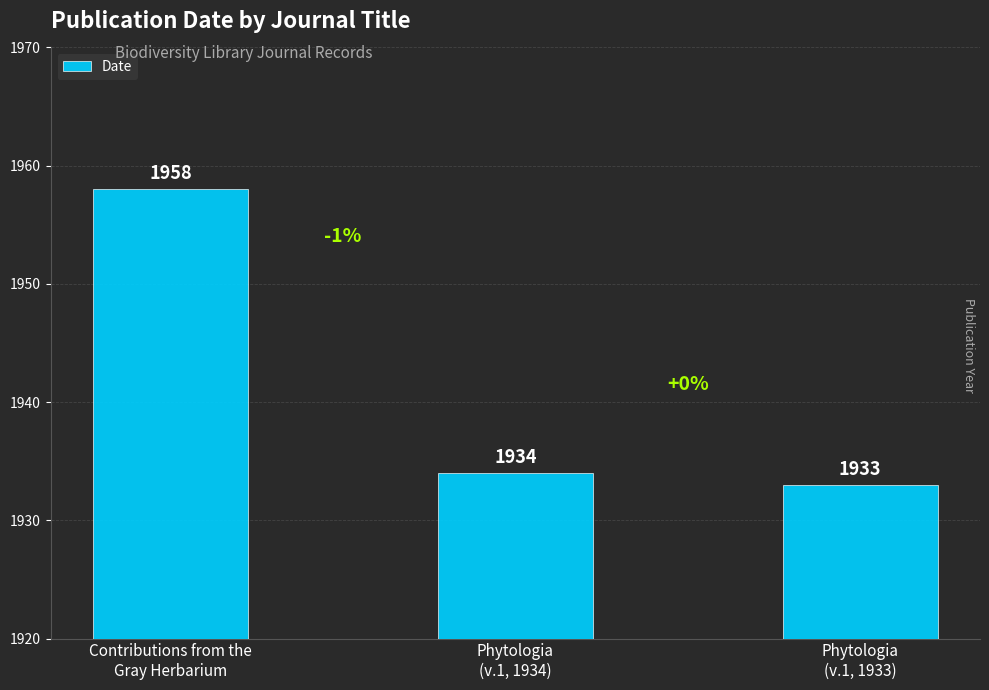

What is the change in value from Contributions from the
Gray Herbarium to Phytologia
(v.1, 1934)?

-24